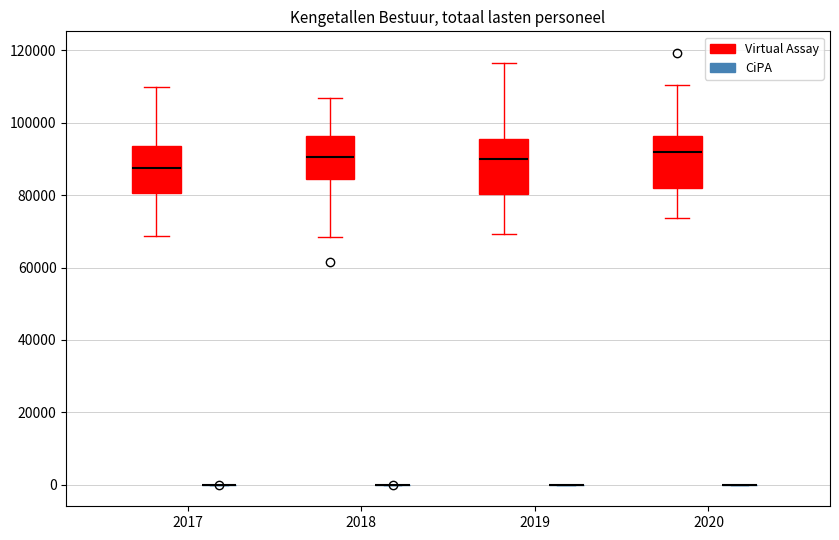

Reading left to right, read every box against the y-axis: the position of its median line, the range the box covers, and the ends of its whiskers. The values are not printed on the chart, so give them approximately, as read against the axis.

2017 (Virtual Assay): median 88000, box 80000 to 94000, whiskers 68000 to 110000
2017 (CiPA): box collapsed to a line at 0, whiskers 0 to 0
2018 (Virtual Assay): median 90000, box 84000 to 96000, whiskers 68000 to 106000
2018 (CiPA): box collapsed to a line at 0, whiskers 0 to 0
2019 (Virtual Assay): median 90000, box 80000 to 96000, whiskers 70000 to 116000
2019 (CiPA): box collapsed to a line at 0, whiskers 0 to 0
2020 (Virtual Assay): median 92000, box 82000 to 96000, whiskers 74000 to 110000
2020 (CiPA): box collapsed to a line at 0, whiskers 0 to 0